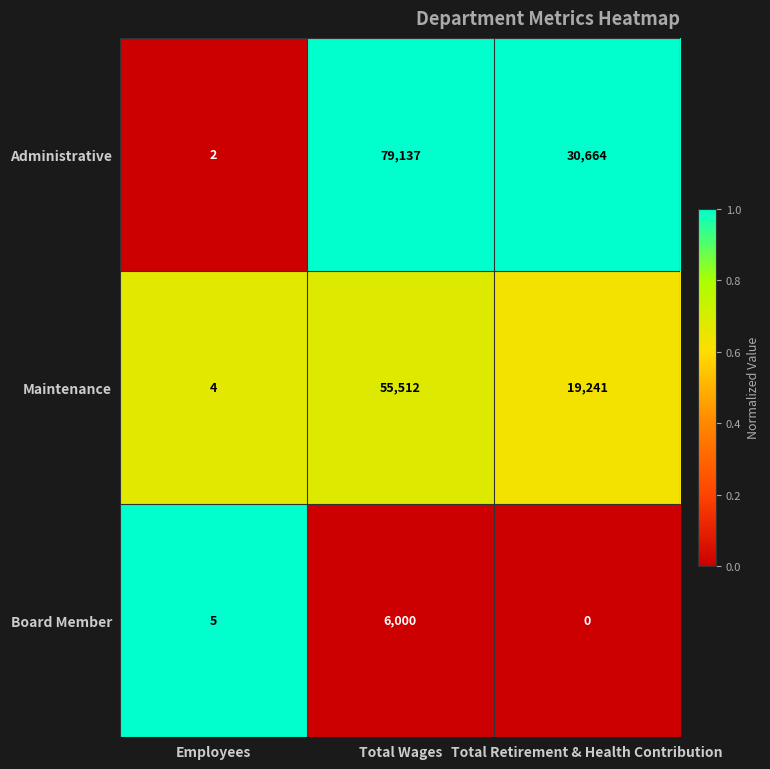

How many distinct data groups are displayed?

3